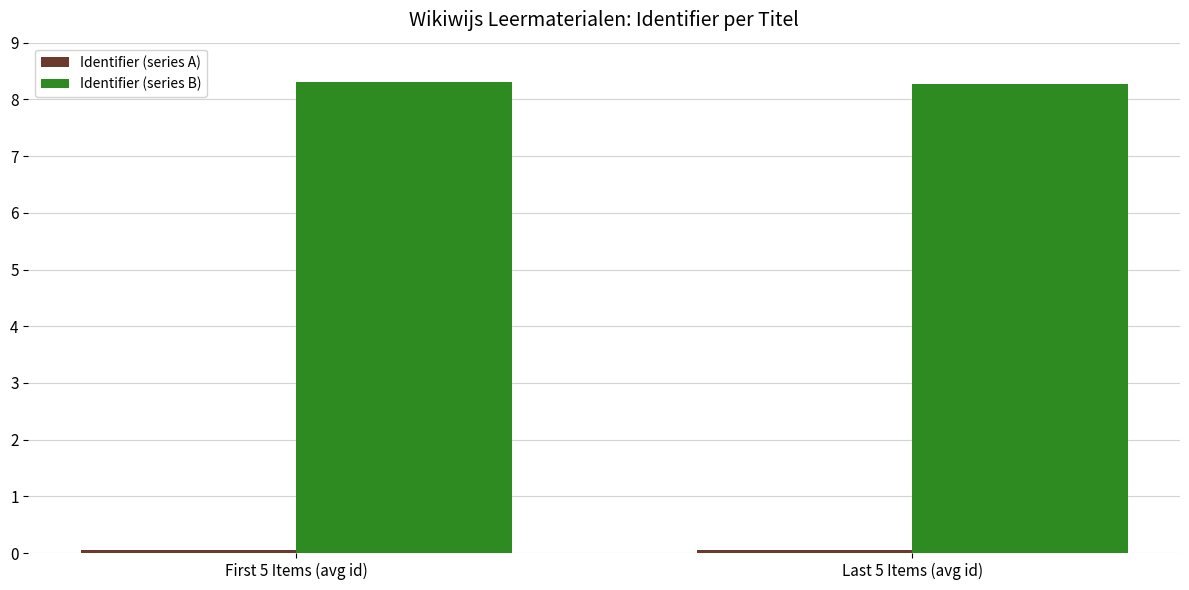

What is the label of the 2nd bar from the right?

First 5 Items (avg id)